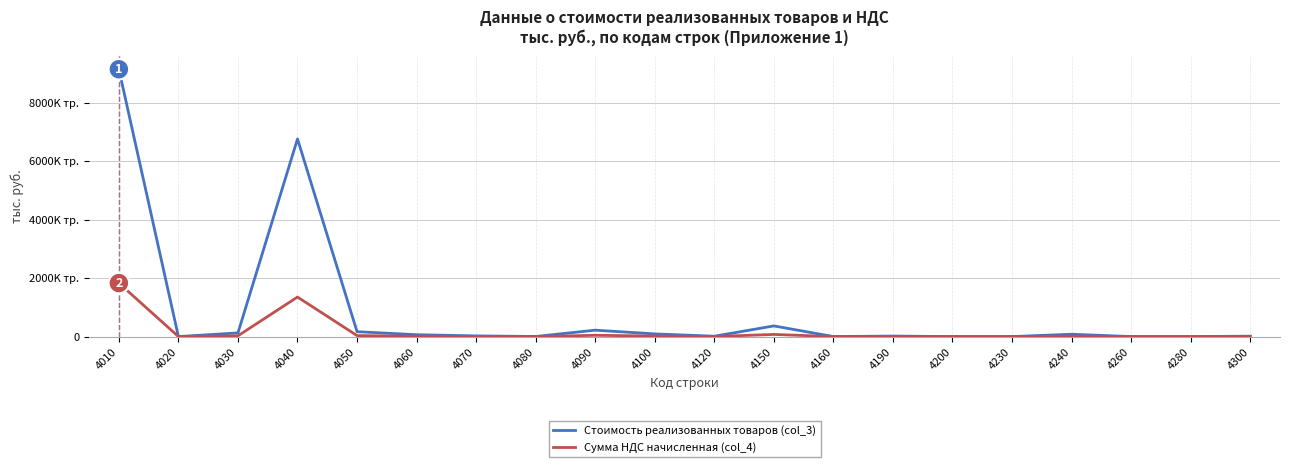

What are all the series names shown in the legend?

Стоимость реализованных товаров (col_3), Сумма НДС начисленная (col_4)